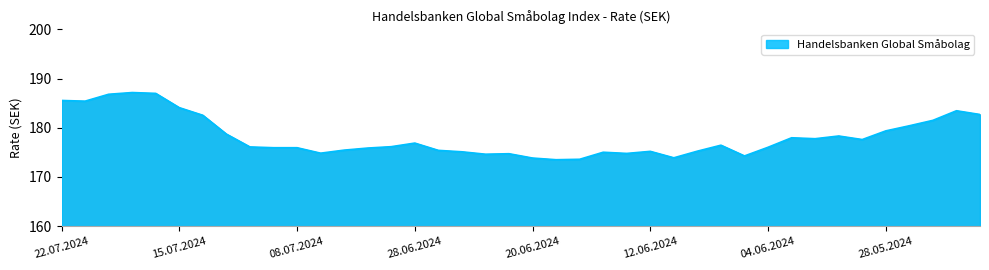

Rank the categories by value from highest to lowest.

17.07.2024, 16.07.2024, 18.07.2024, 22.07.2024, 19.07.2024, 15.07.2024, 22.05.2024, 21.05.2024, 12.07.2024, 23.05.2024, 24.05.2024, 28.05.2024, 11.07.2024, 30.05.2024, 03.06.2024, 31.05.2024, 29.05.2024, 28.06.2024, 07.06.2024, 01.07.2024, 10.07.2024, 04.06.2024, 09.07.2024, 08.07.2024, 02.07.2024, 03.07.2024, 27.06.2024, 10.06.2024, 12.06.2024, 26.06.2024, 14.06.2024, 05.07.2024, 13.06.2024, 24.06.2024, 25.06.2024, 05.06.2024, 11.06.2024, 20.06.2024, 17.06.2024, 18.06.2024